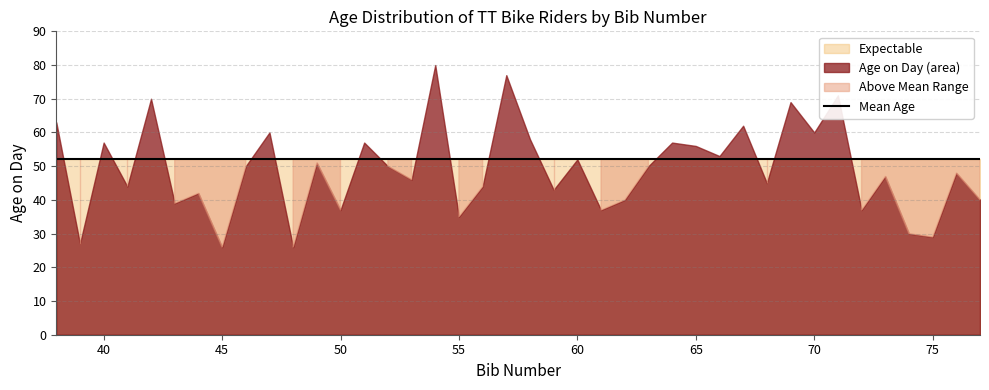

True or false: age_on_day has more than 2 interior local peaks.

True